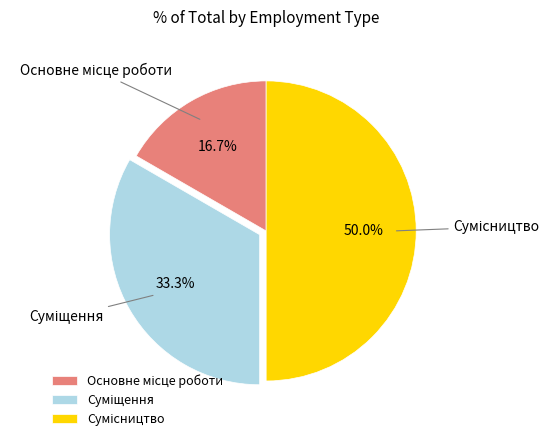

Does Сумісництво account for over 50% of the chart?

No